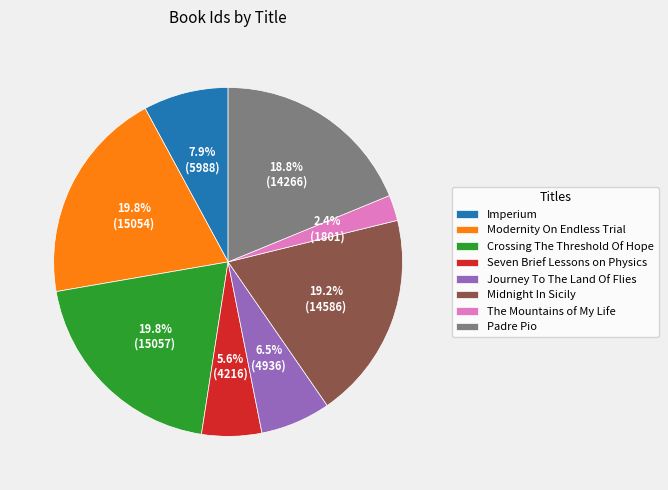

What is the ratio of the value at Imperium to the value at Journey To The Land Of Flies?

1.2